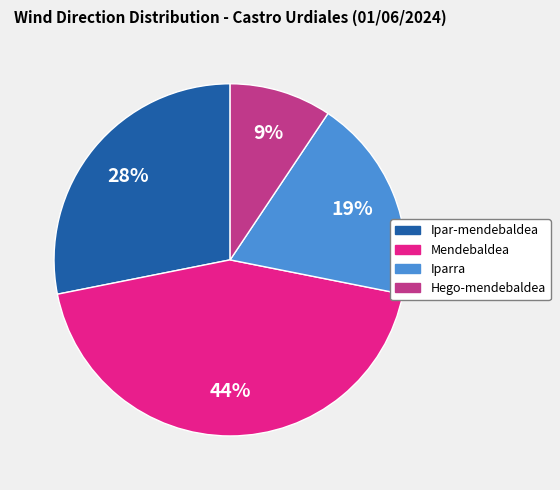

How many segments does this pie chart have?

4